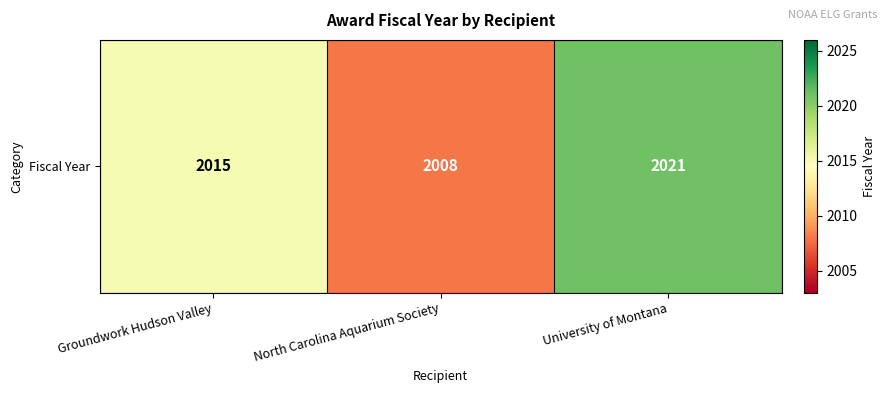

At which label is the value closest to 2014?

Groundwork Hudson Valley